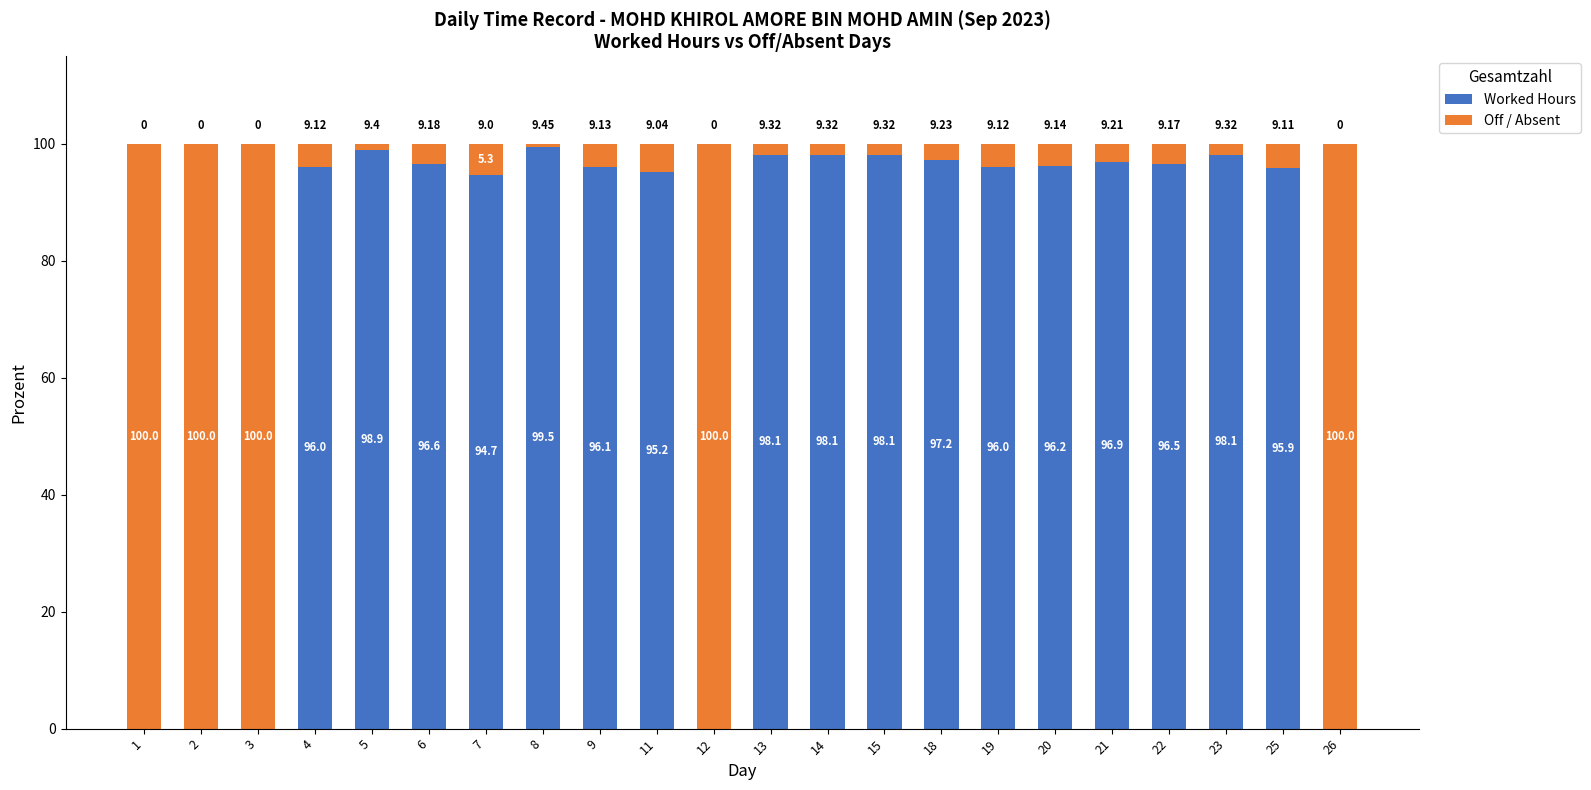

How many data points does each series have?

22